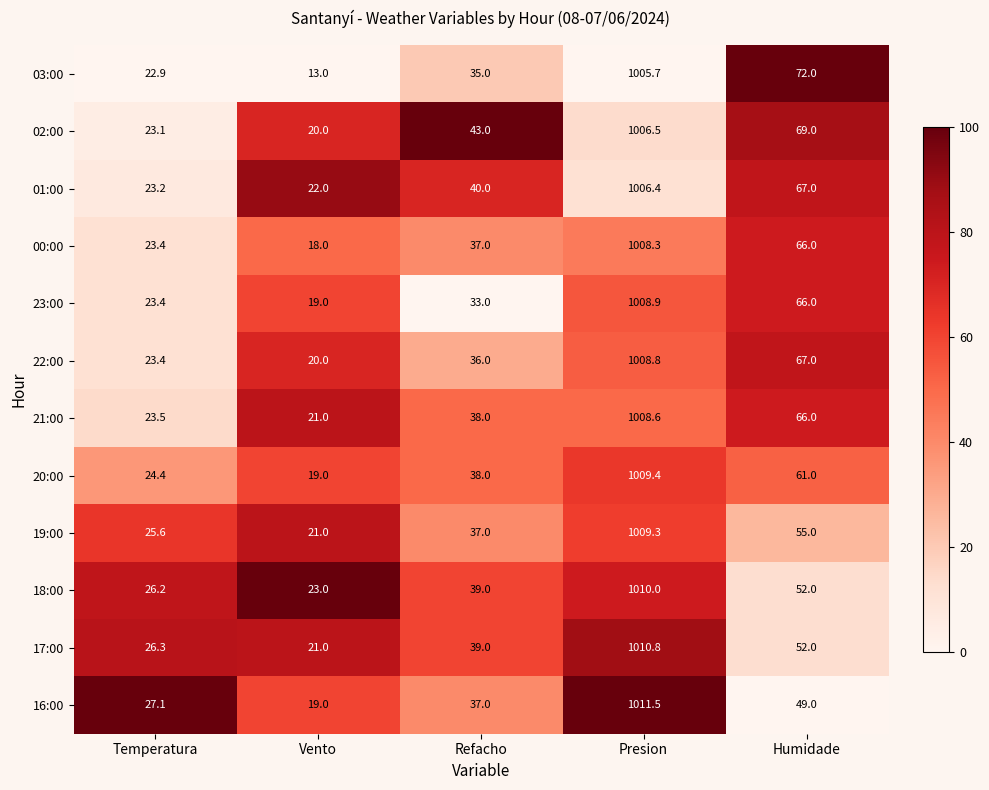

Read the 02:00 value at Presion.

1006.5